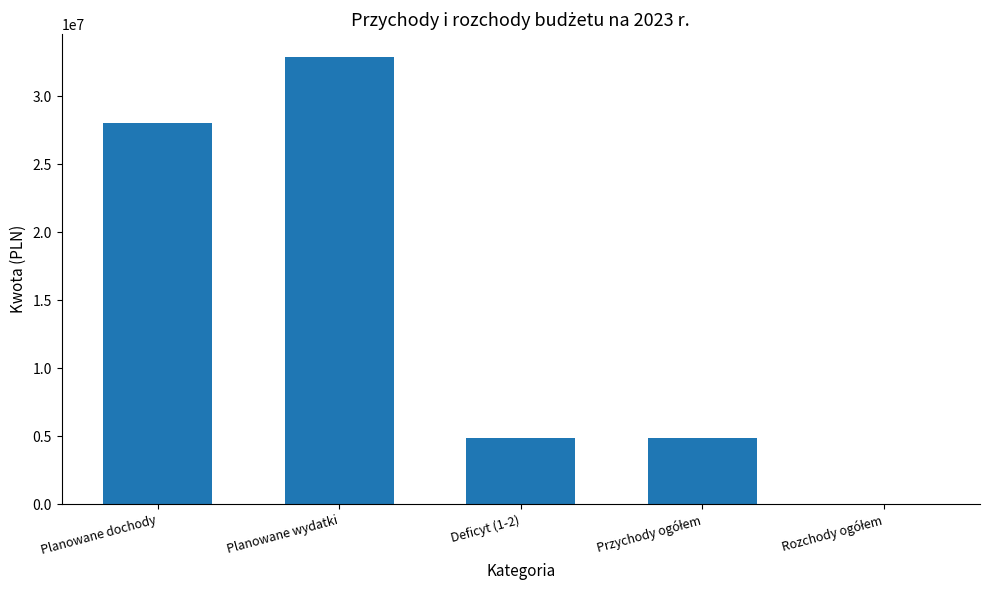

What is the greatest value displayed?

32917414.2